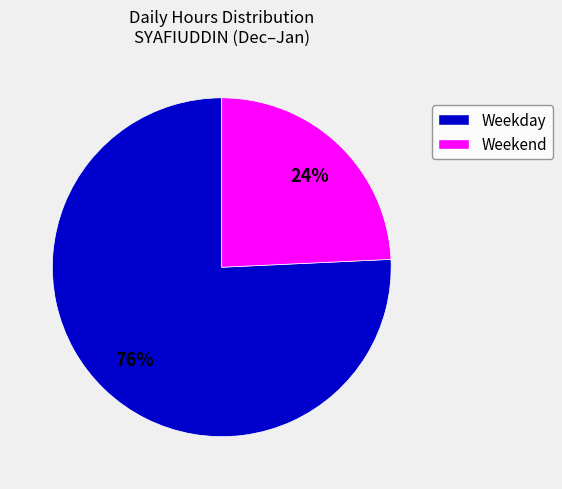

Is there a majority slice in this chart?

Yes